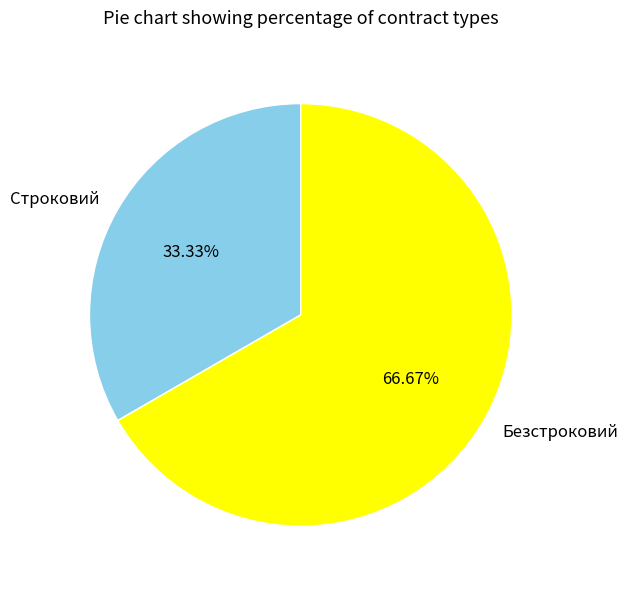

Is it true that Строковий is 48% of the pie?

False